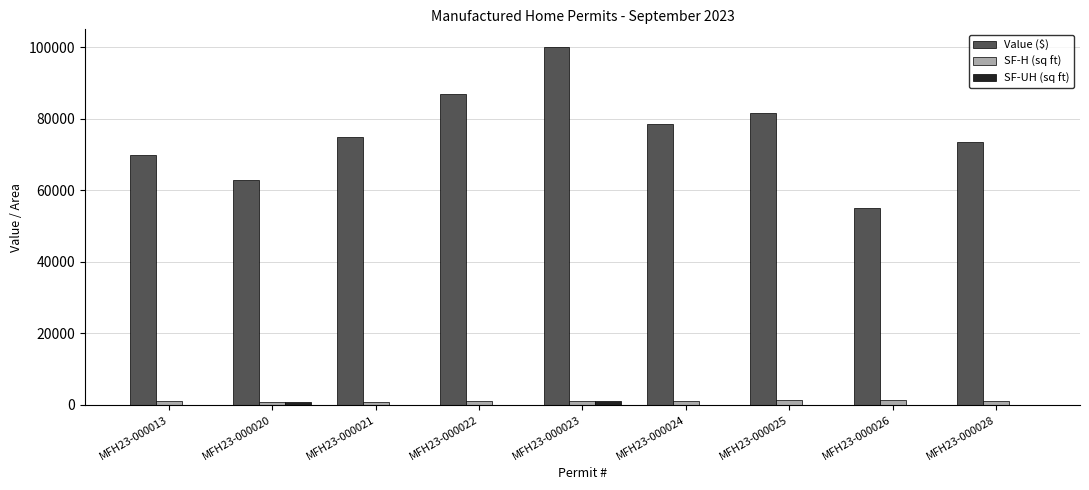

What is the greatest value displayed?

100000